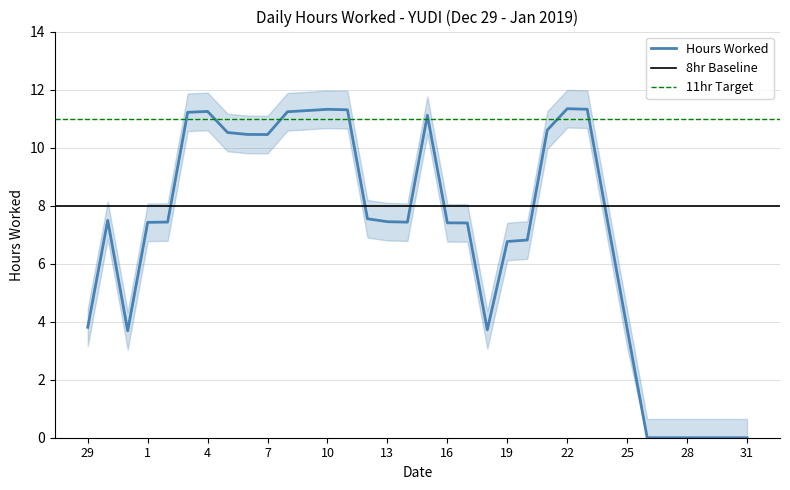

True or false: Hours Worked has a value of 4.6 at 31.

False